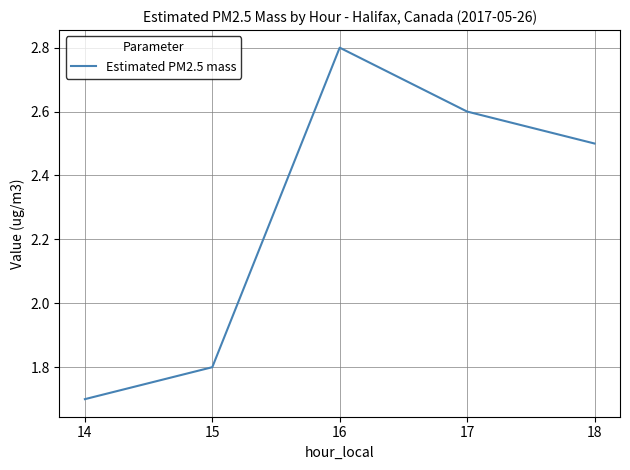

What is the ratio of the value at 15 to the value at 16?

0.6